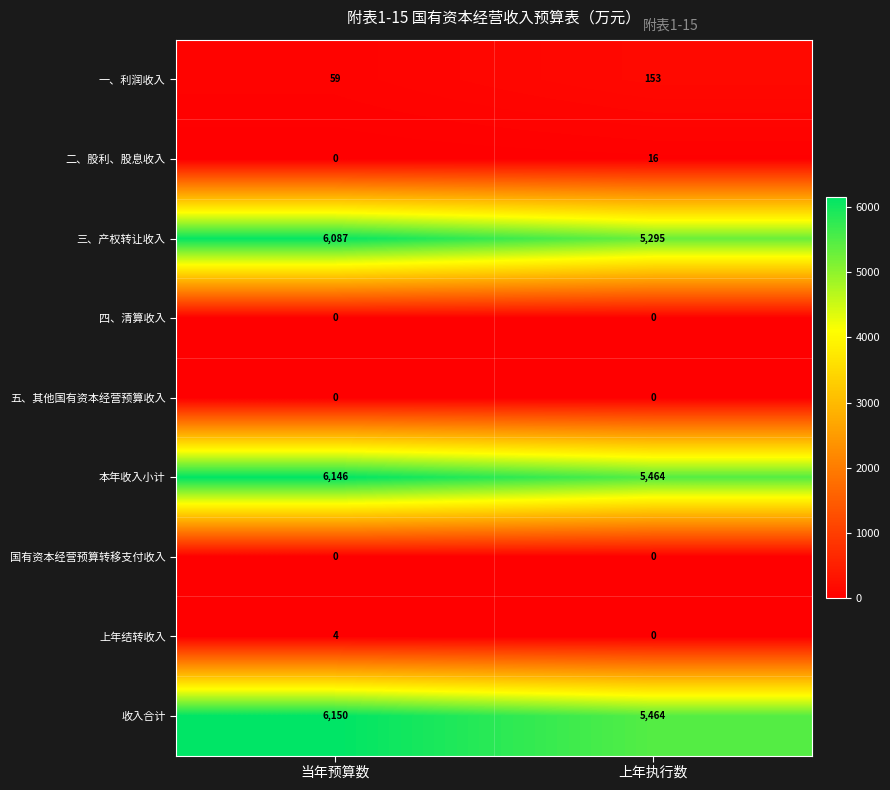

Rank the categories by 本年收入小计 value from lowest to highest.

上年执行数, 当年预算数